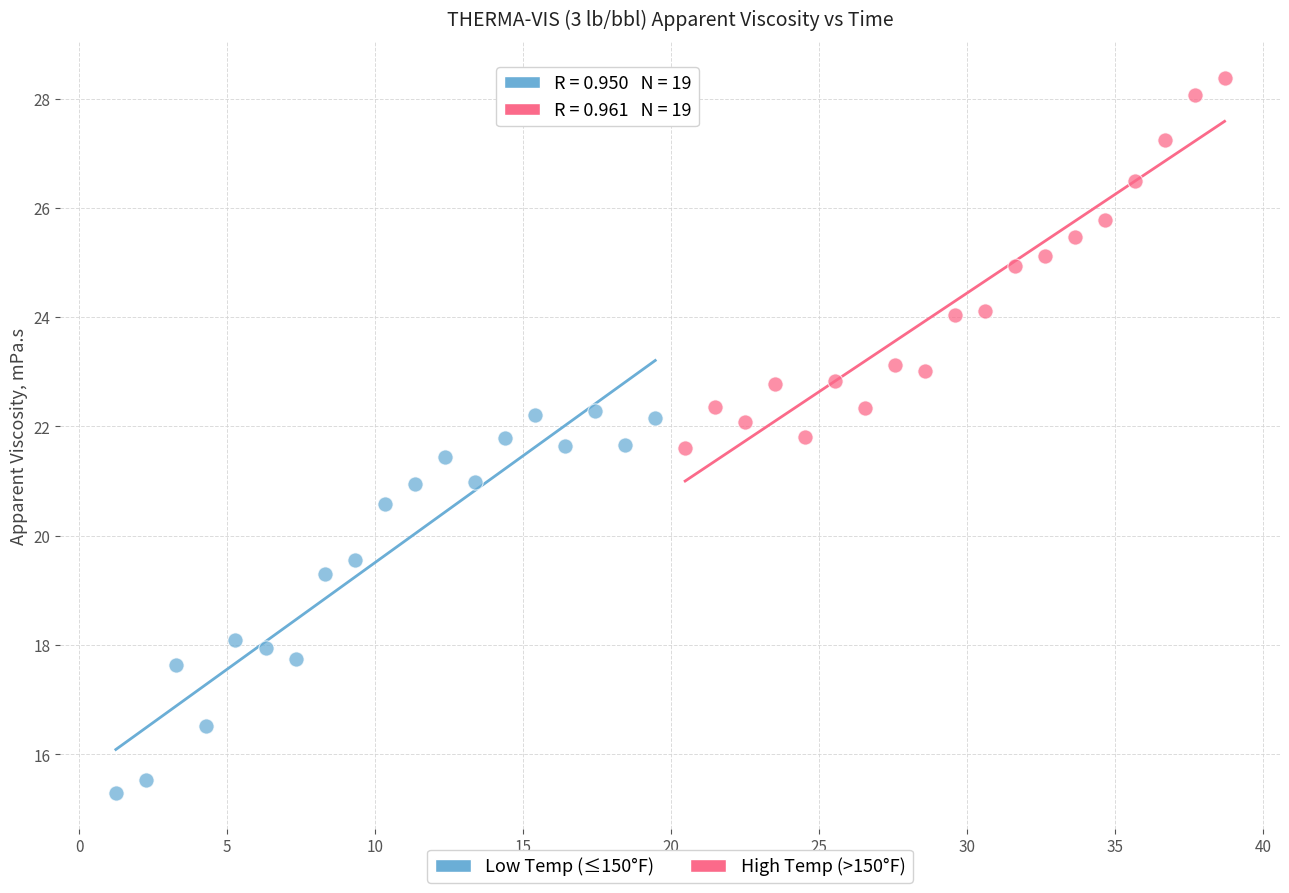

Which series has the largest Y range (max minus min)?

Low Temp (≤150°F)